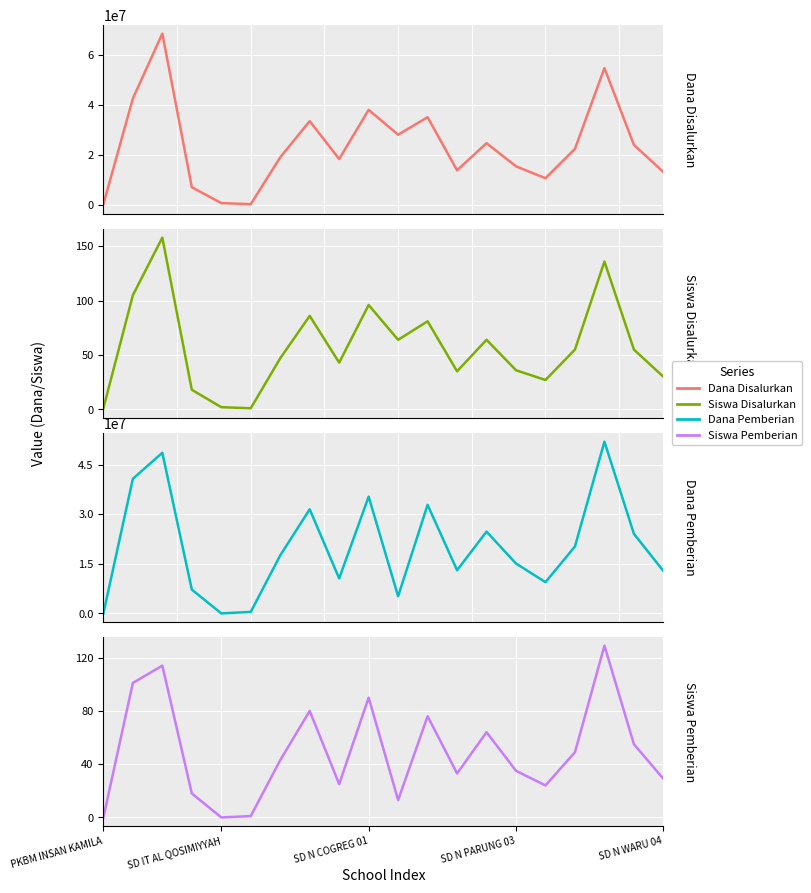

Is this an area chart (filled region under the line)?

No